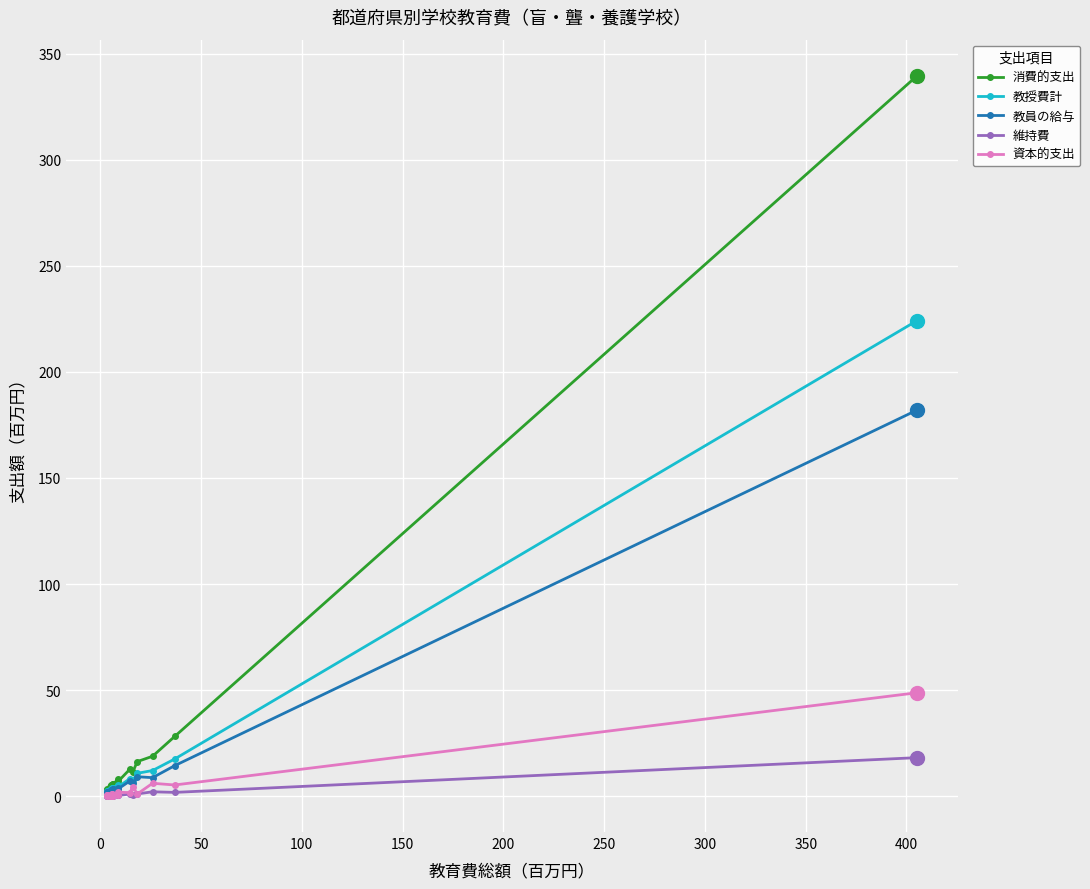

Which series has the widest spread of values?

消費的支出